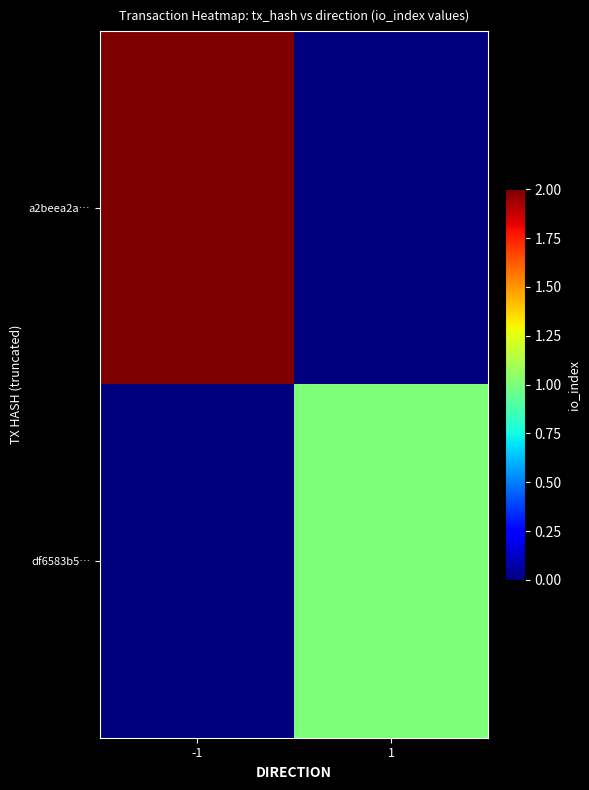

Which series has the largest total across all categories?

a2beea2a…